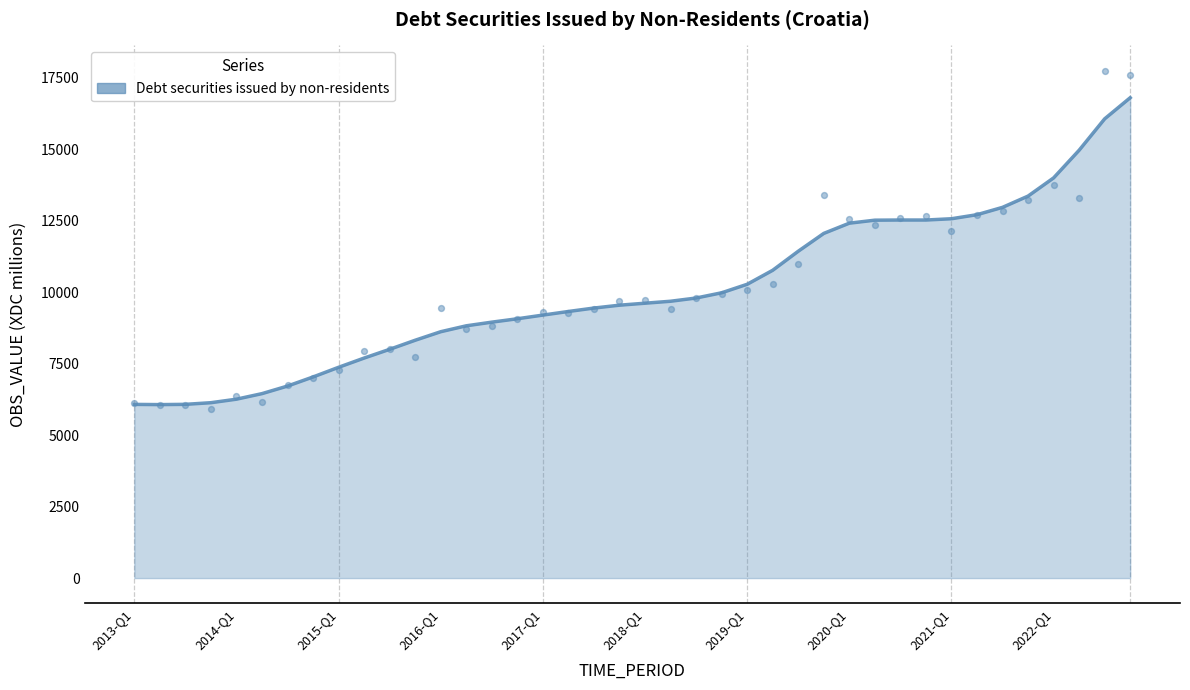

Approximately how many times larger is the value at 2022-Q4 compared to 2022-Q3?

1.0